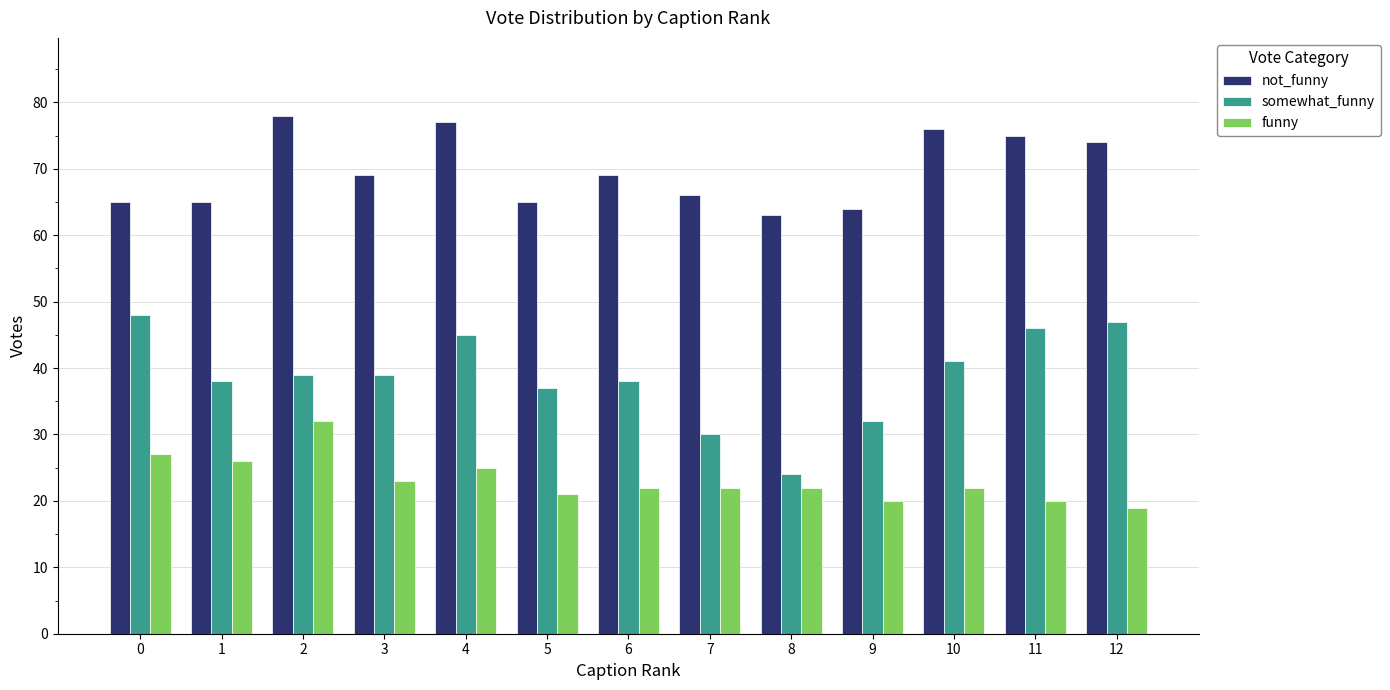

The value of funny at 8 is 22. True or false?

True